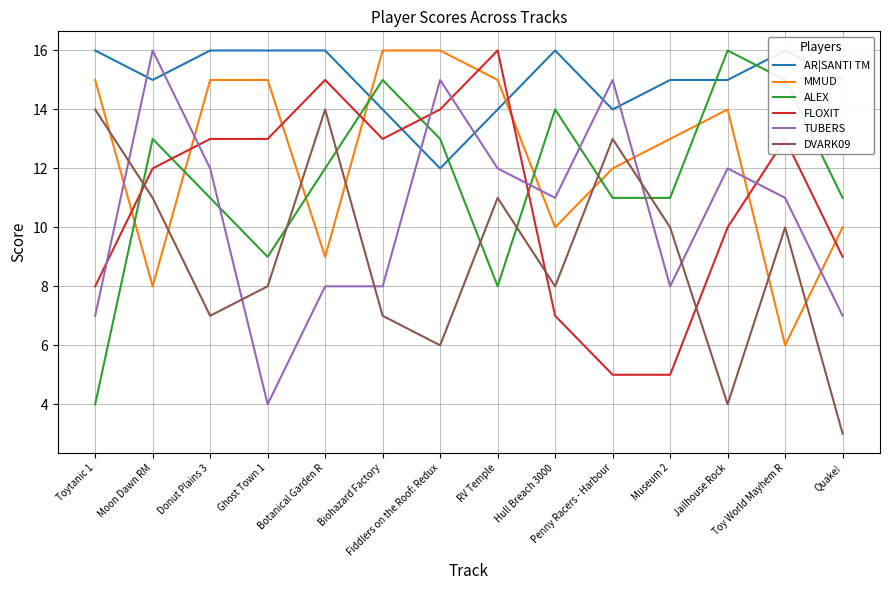

Reading right to left, extract all data points from this chart.

AR|SANTI TM: Quake!=15	Toy World Mayhem R=16	Jailhouse Rock=15	Museum 2=15	Penny Racers - Harbour=14	Hull Breach 3000=16	RV Temple=14	Fiddlers on the Roof: Redux=12	Biohazard Factory=14	Botanical Garden R=16	Ghost Town 1=16	Donut Plains 3=16	Moon Dawn RM=15	Toytanic 1=16
MMUD: Quake!=10	Toy World Mayhem R=6	Jailhouse Rock=14	Museum 2=13	Penny Racers - Harbour=12	Hull Breach 3000=10	RV Temple=15	Fiddlers on the Roof: Redux=16	Biohazard Factory=16	Botanical Garden R=9	Ghost Town 1=15	Donut Plains 3=15	Moon Dawn RM=8	Toytanic 1=15
ALEX: Quake!=11	Toy World Mayhem R=15	Jailhouse Rock=16	Museum 2=11	Penny Racers - Harbour=11	Hull Breach 3000=14	RV Temple=8	Fiddlers on the Roof: Redux=13	Biohazard Factory=15	Botanical Garden R=12	Ghost Town 1=9	Donut Plains 3=11	Moon Dawn RM=13	Toytanic 1=4
FLOXIT: Quake!=9	Toy World Mayhem R=13	Jailhouse Rock=10	Museum 2=5	Penny Racers - Harbour=5	Hull Breach 3000=7	RV Temple=16	Fiddlers on the Roof: Redux=14	Biohazard Factory=13	Botanical Garden R=15	Ghost Town 1=13	Donut Plains 3=13	Moon Dawn RM=12	Toytanic 1=8
TUBERS: Quake!=7	Toy World Mayhem R=11	Jailhouse Rock=12	Museum 2=8	Penny Racers - Harbour=15	Hull Breach 3000=11	RV Temple=12	Fiddlers on the Roof: Redux=15	Biohazard Factory=8	Botanical Garden R=8	Ghost Town 1=4	Donut Plains 3=12	Moon Dawn RM=16	Toytanic 1=7
DVARK09: Quake!=3	Toy World Mayhem R=10	Jailhouse Rock=4	Museum 2=10	Penny Racers - Harbour=13	Hull Breach 3000=8	RV Temple=11	Fiddlers on the Roof: Redux=6	Biohazard Factory=7	Botanical Garden R=14	Ghost Town 1=8	Donut Plains 3=7	Moon Dawn RM=11	Toytanic 1=14